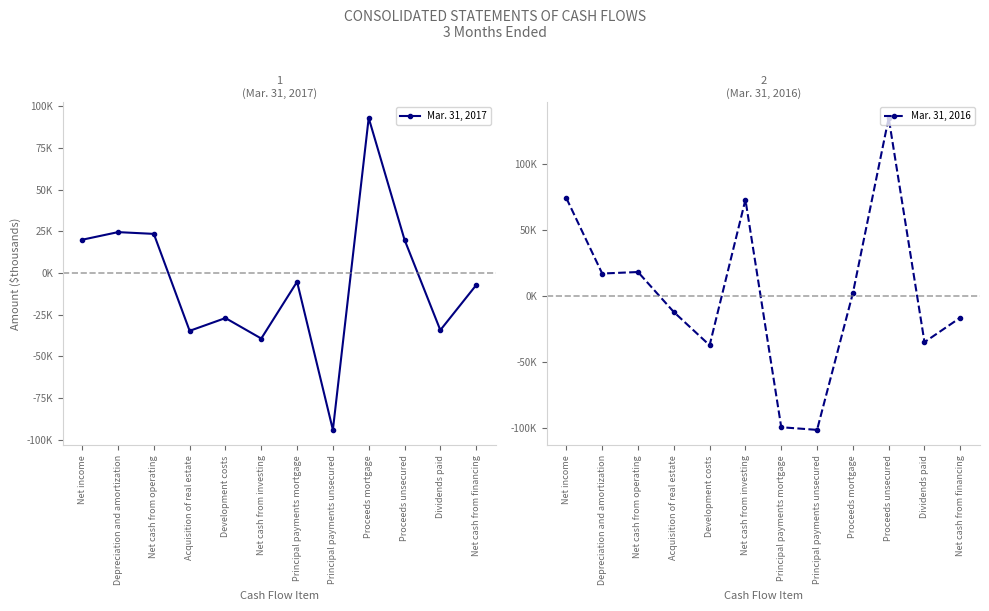

True or false: Mar. 31, 2016 has a value of -140983 at Principal payments mortgage.

False